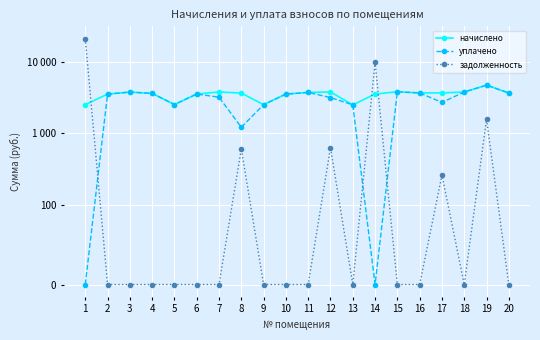

Rank the series by their maximum value, from highest to lowest.

задолженность, начислено, уплачено